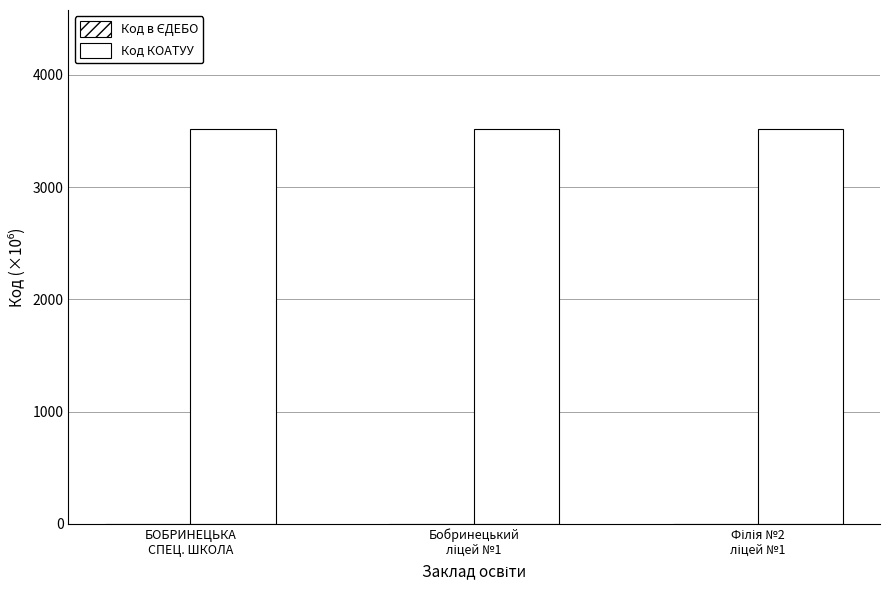

True or false: Код в ЄДЕБО has a value of 0.2 at Бобринецький
ліцей №1.

False